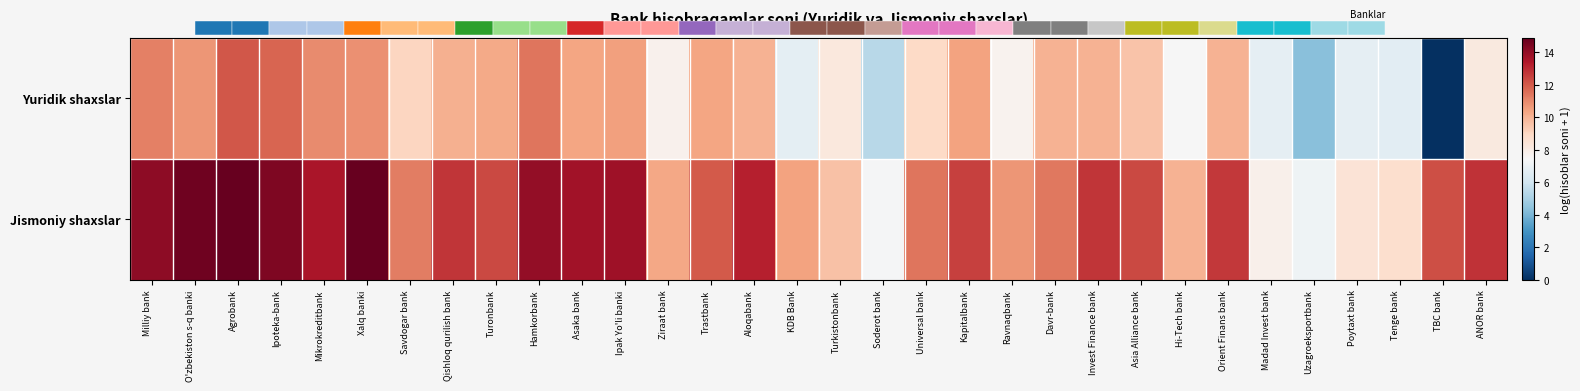

Which label corresponds to the largest value in the chart?

Agrobank